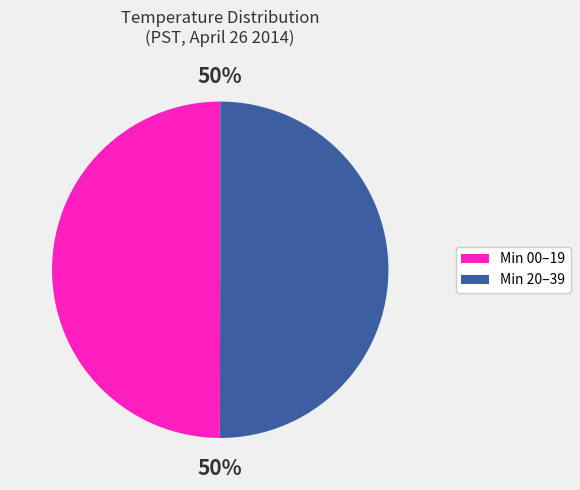

To the nearest percent, what is the average slice percentage?

50%